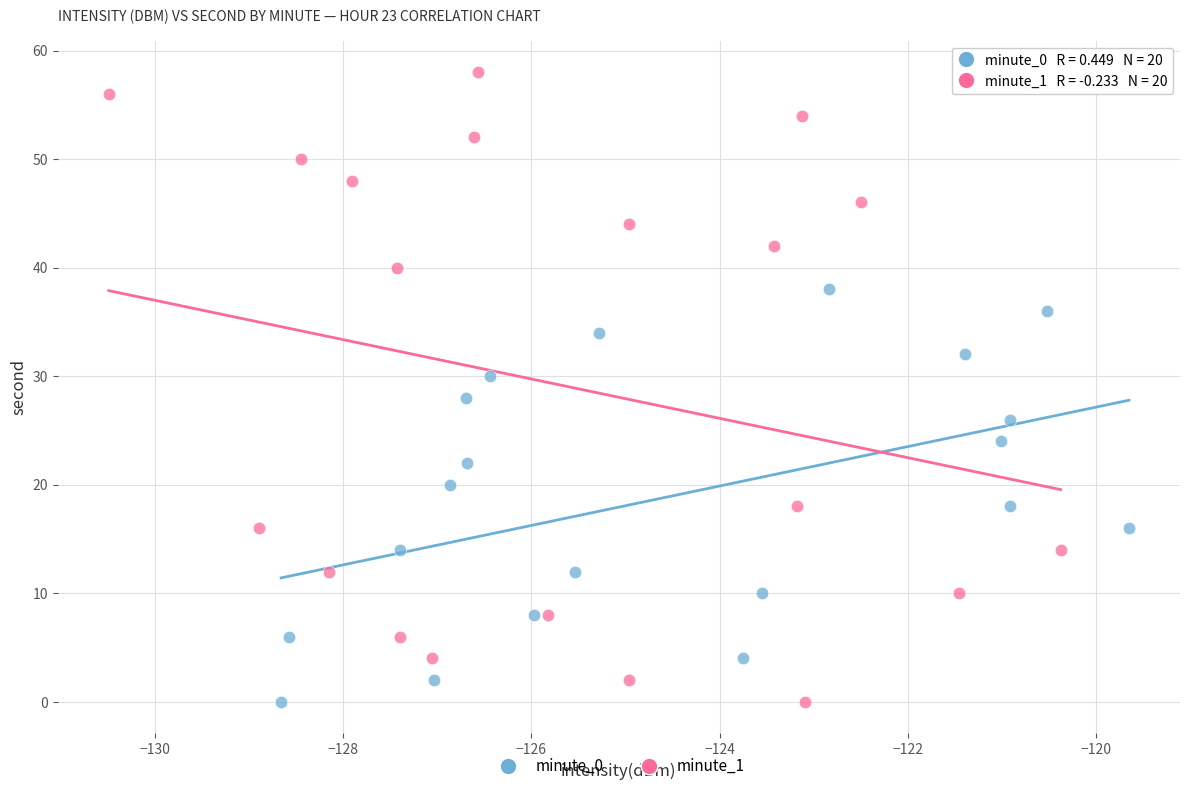

What are all the series names shown in the legend?

minute_0, minute_1